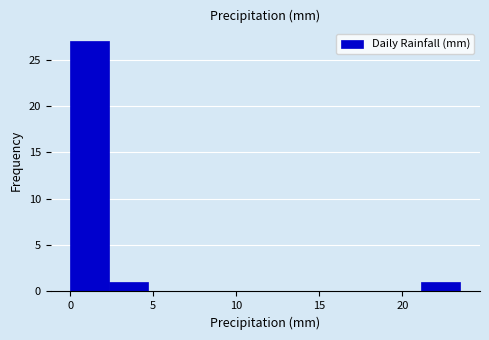

Which range on the x-axis has the tallest bar?

0.00 to 2.35